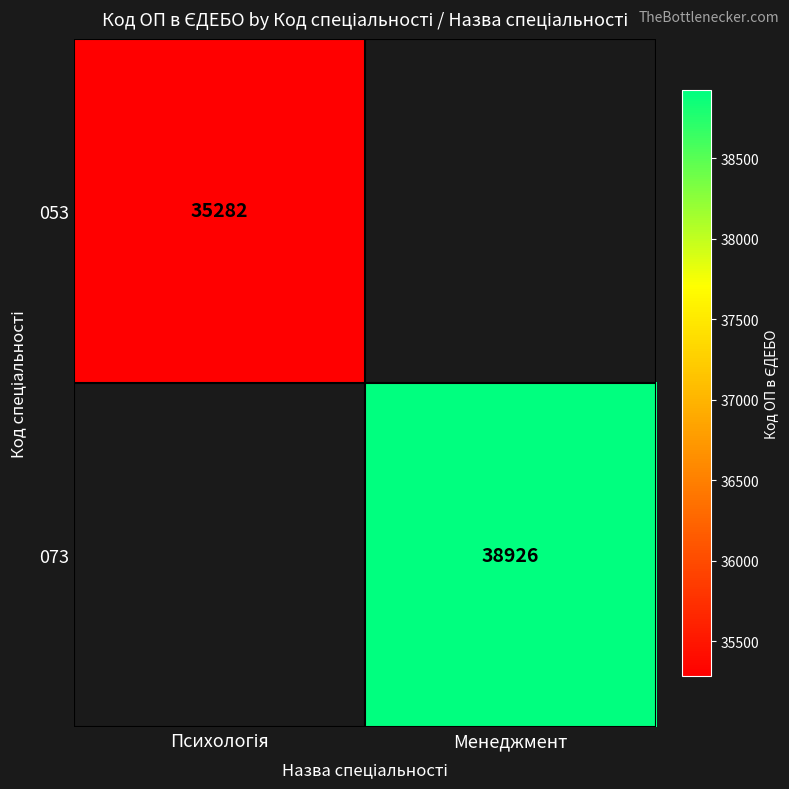

Count the number of data series in this chart.

2